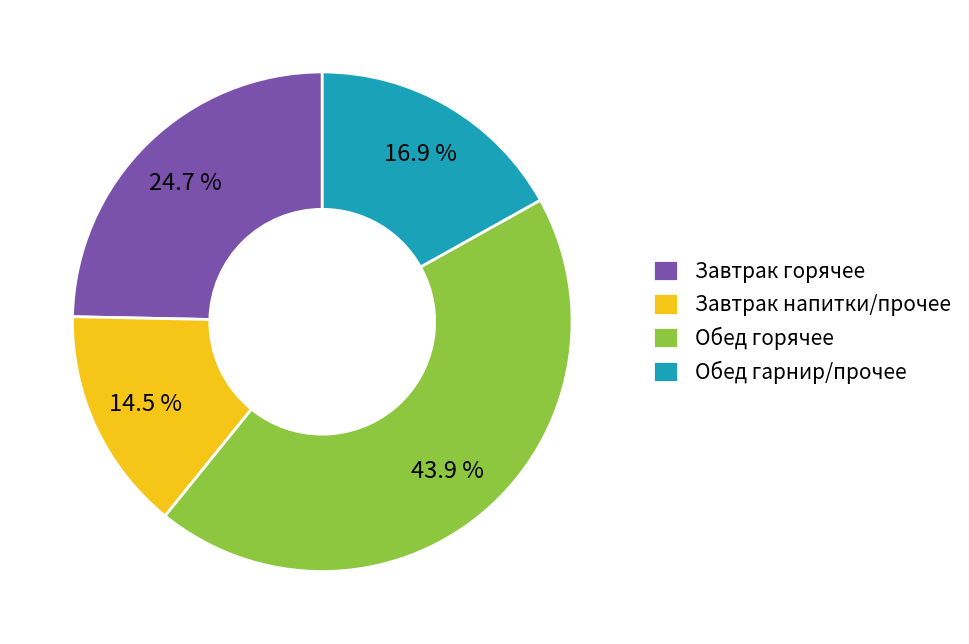

Which has a higher value, Завтрак горячее or Обед гарнир/прочее?

Завтрак горячее